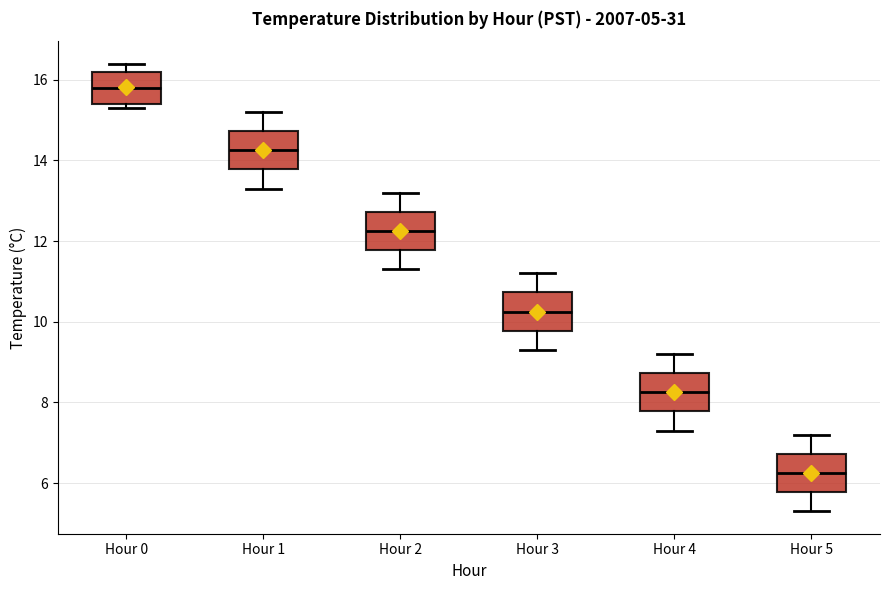

Which box's median line is the lowest?

Hour 5